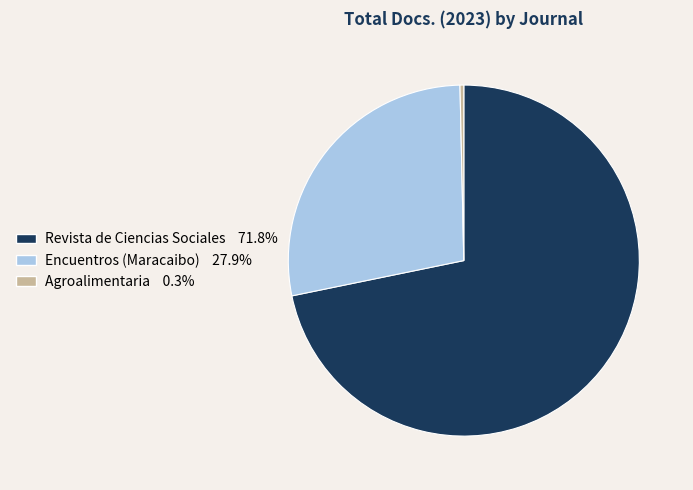

The Revista de Ciencias Sociales slice represents 77% of the pie. True or false?

False